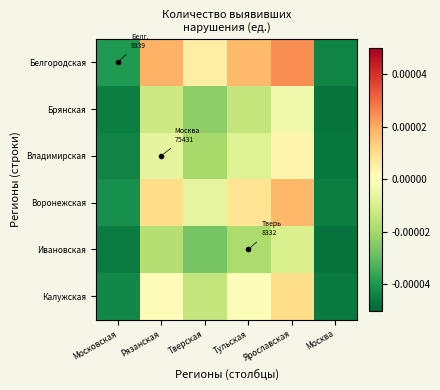

Which series has the widest spread of values?

Белгородская